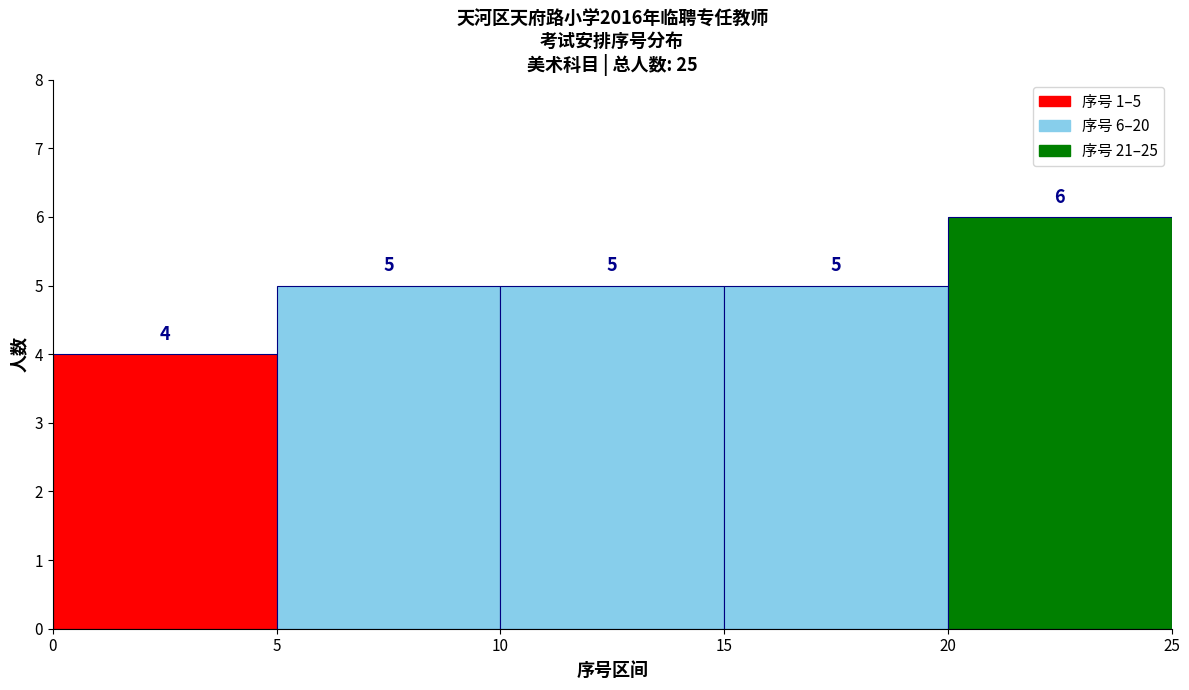

Which range on the x-axis has the tallest bar?

20 to 25